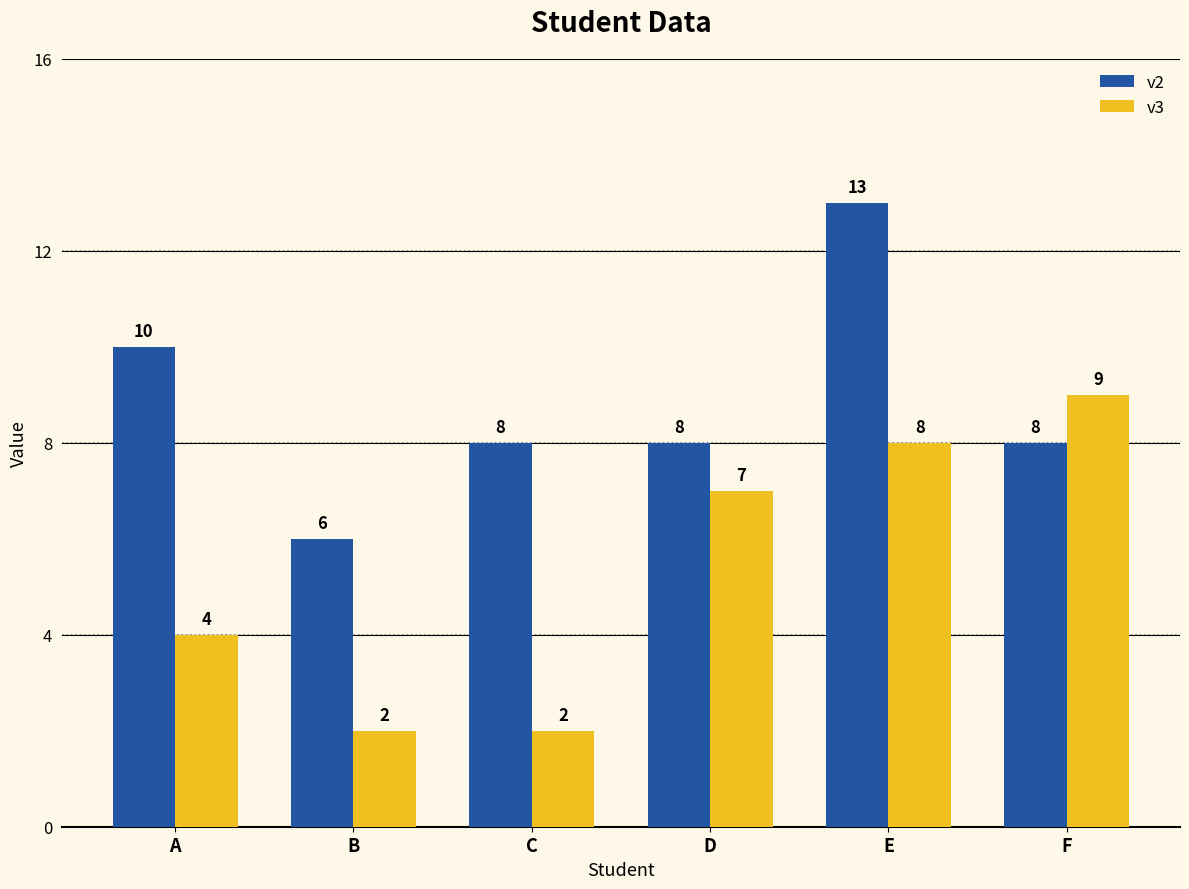

Read the v2 value at F.

8